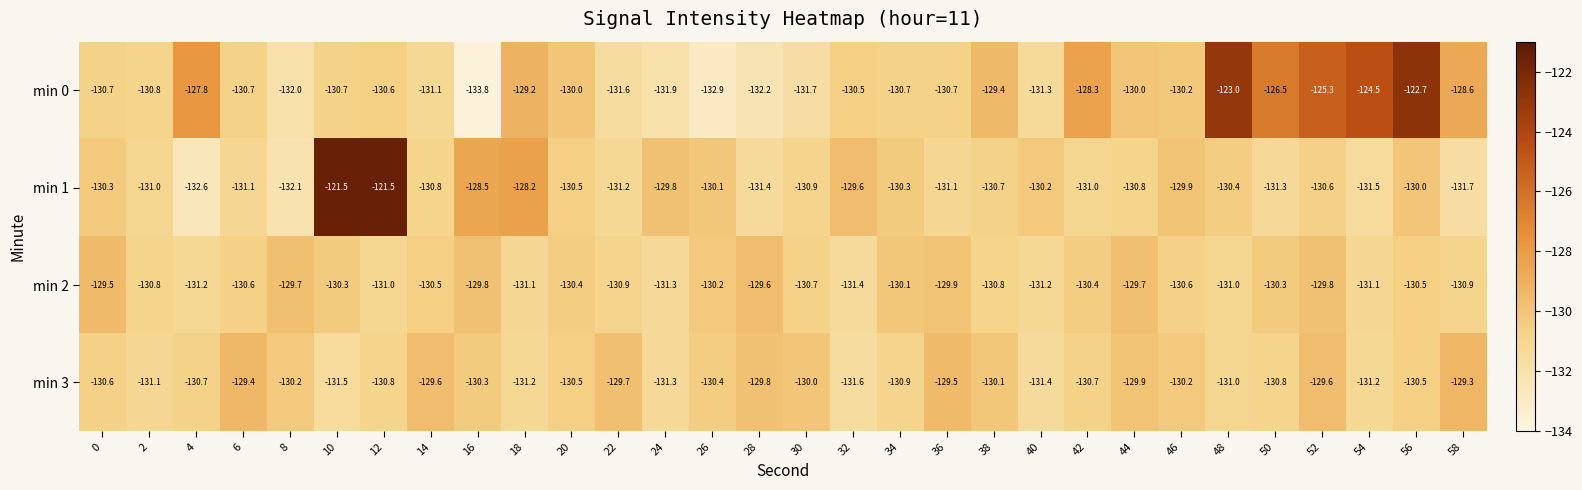

At which category is the sum across all series the highest?

56